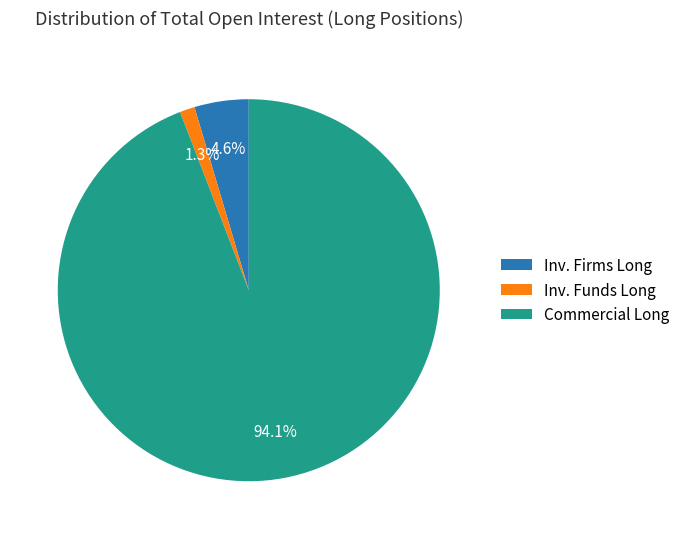

Rank the categories by value from lowest to highest.

Inv. Funds Long, Inv. Firms Long, Commercial Long